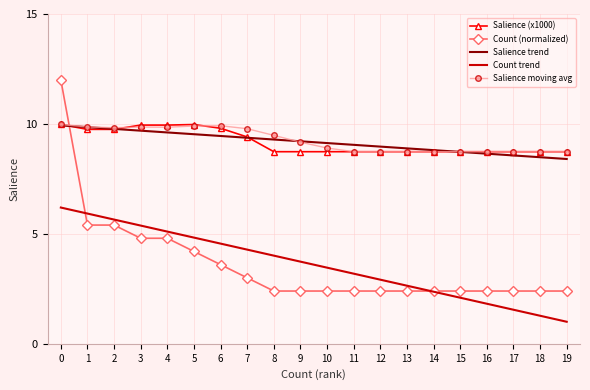

Which series has the widest spread of values?

Count (normalized)